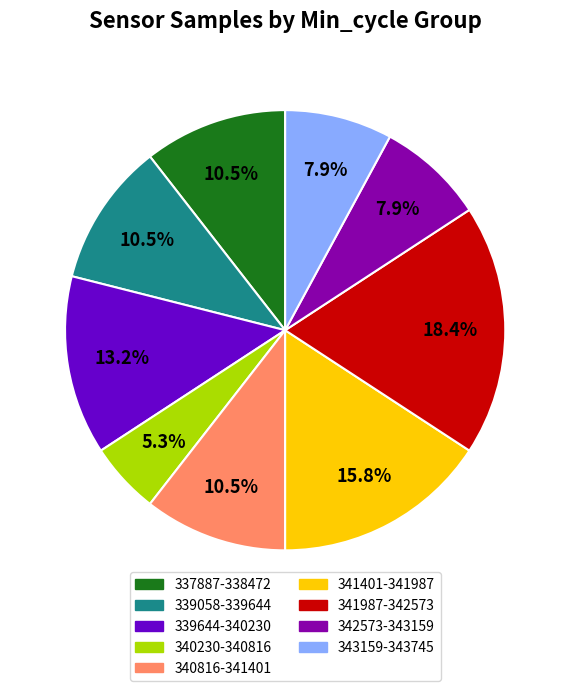

What is the ratio of the value at 341401-341987 to the value at 340816-341401?

1.5